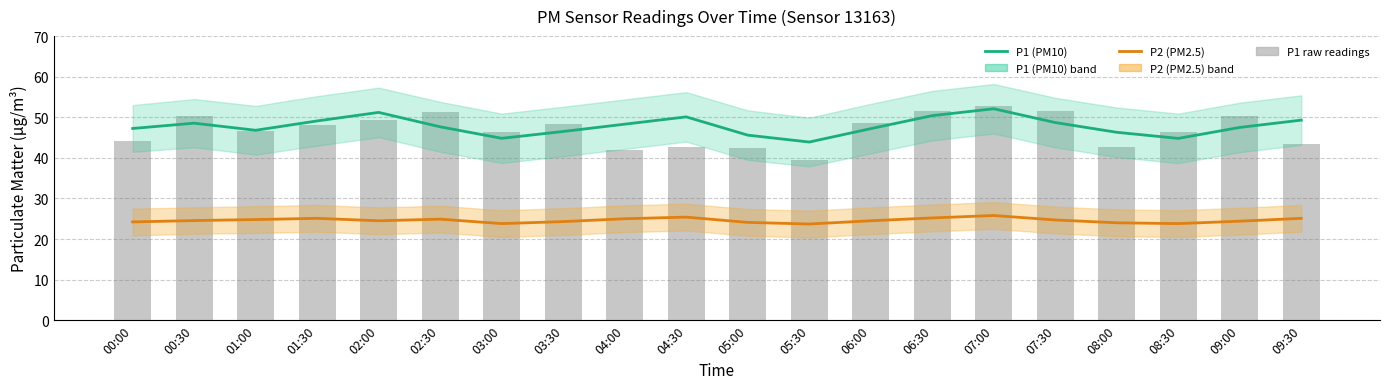

Is the value of P2 (PM2.5) at 04:30 greater than the value of P1 (PM10) at 04:30?

No